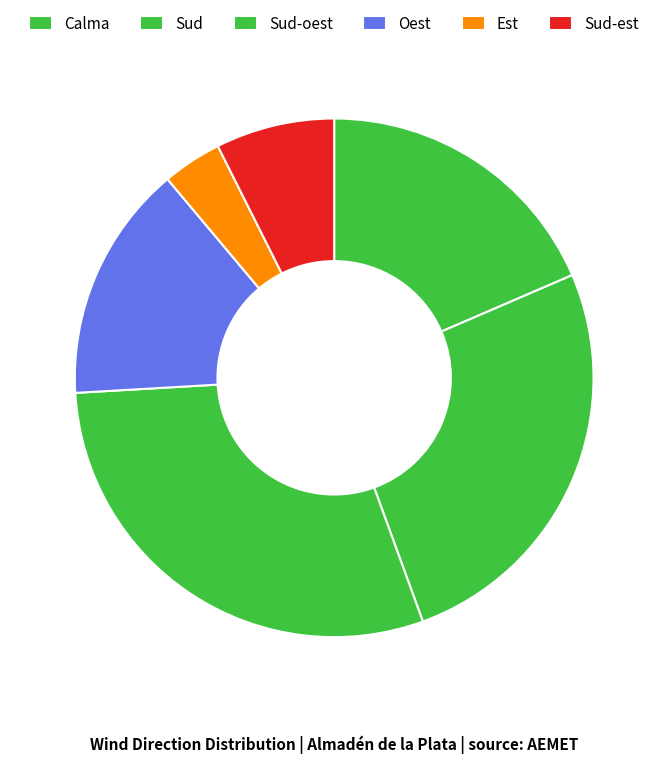

To the nearest percent, what percentage of the pie is Sud?

26%